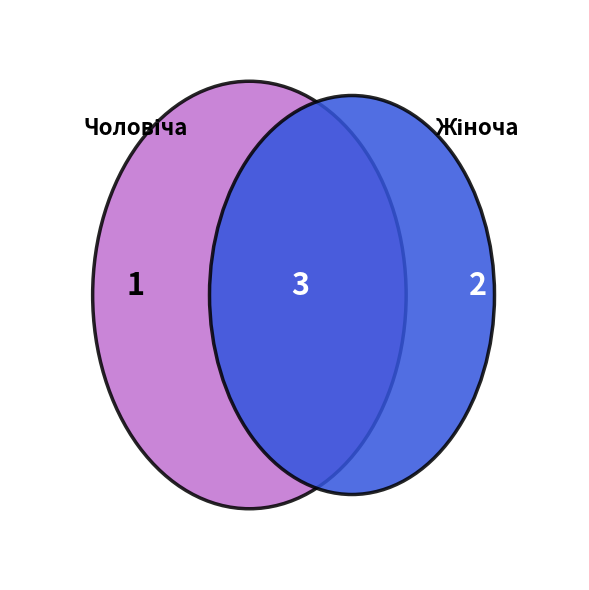

How many slices are in this pie chart?

2